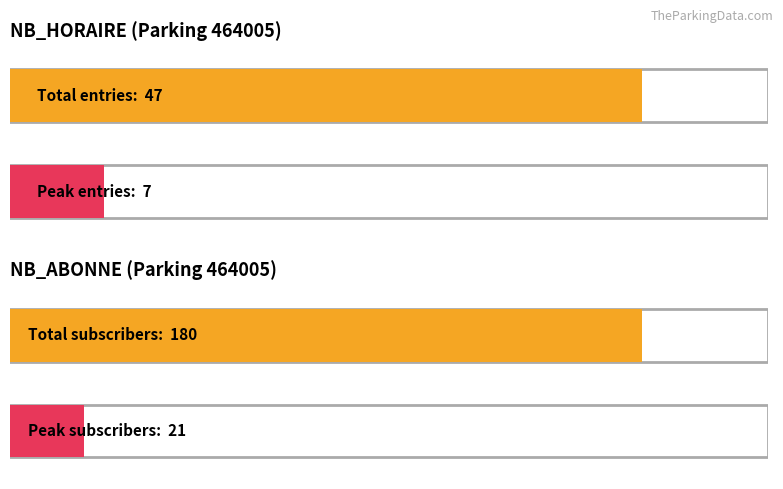

Is it true that NB_HORAIRE equals -4 at 2?

False